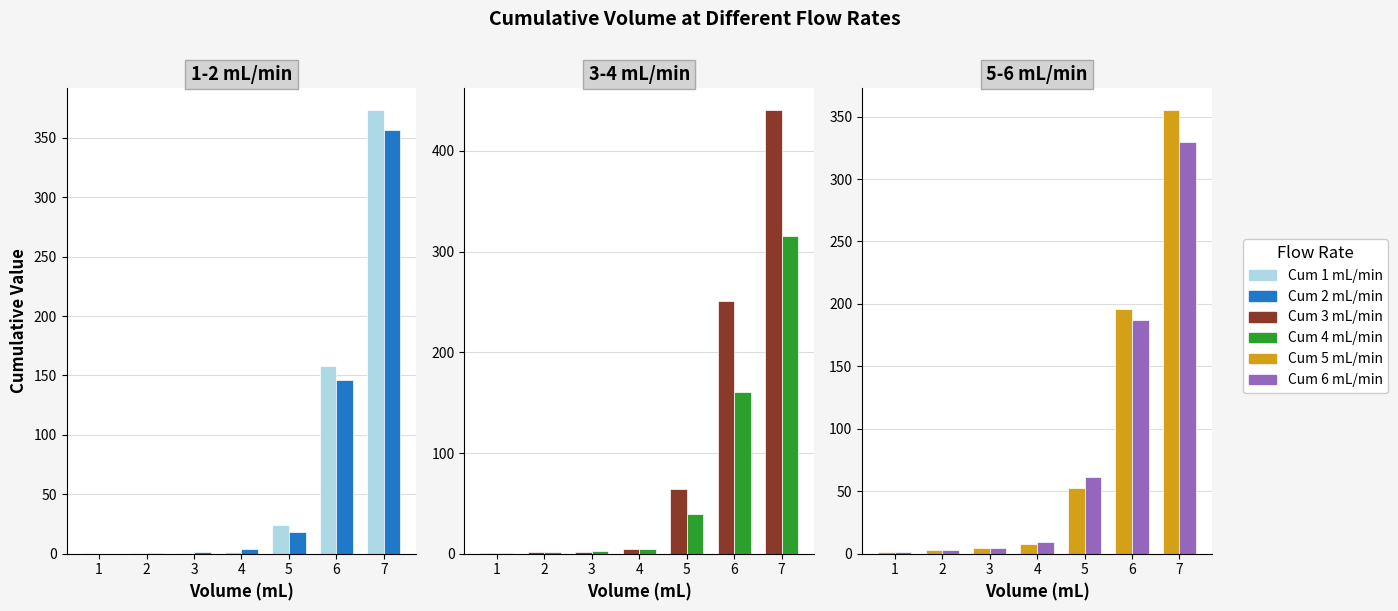

Rank the series at 2 from lowest to highest value.

Cum 1 mL/min, Cum 2 mL/min, Cum 4 mL/min, Cum 3 mL/min, Cum 6 mL/min, Cum 5 mL/min